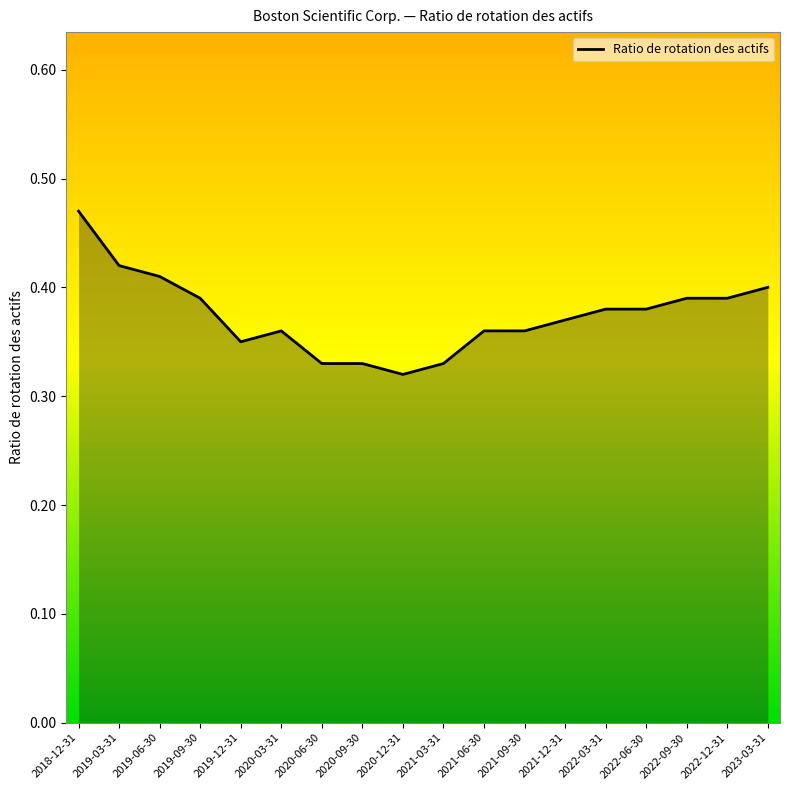

Which label corresponds to the smallest value in the chart?

2020-12-31